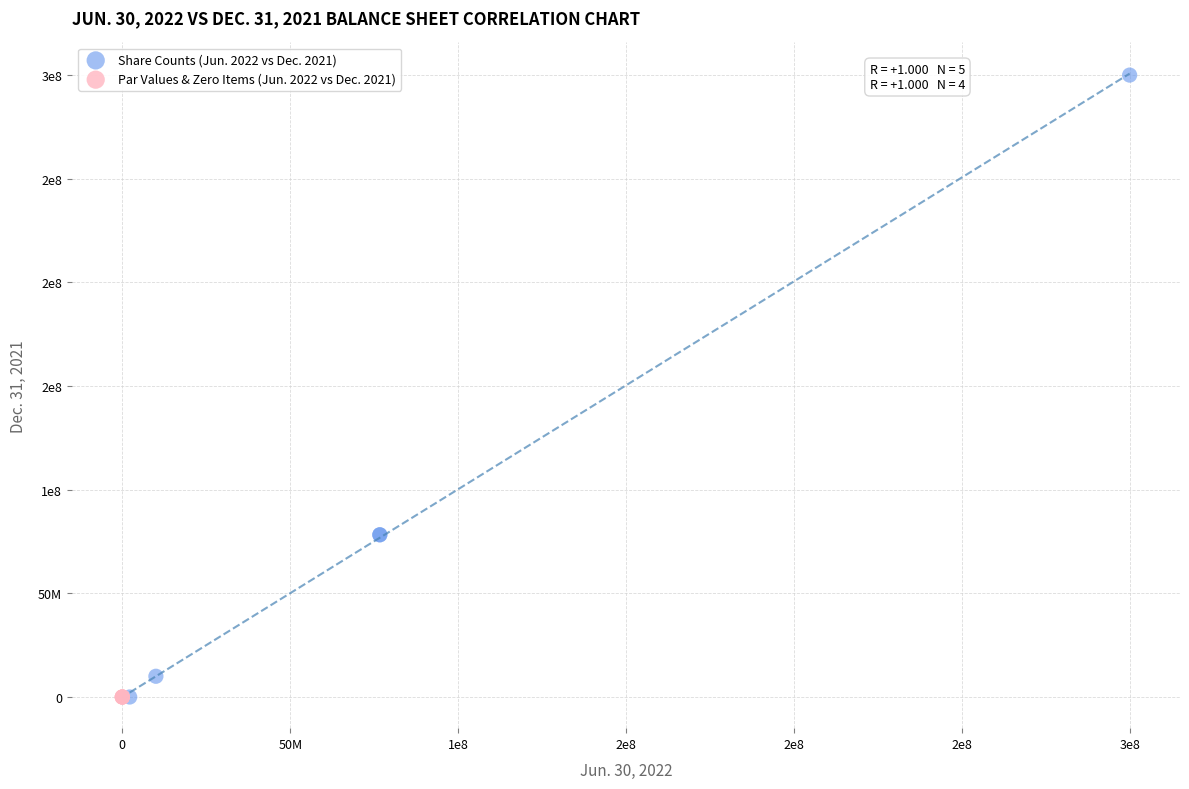

Which series reaches the maximum Y coordinate?

Share Counts (Jun. 2022 vs Dec. 2021)